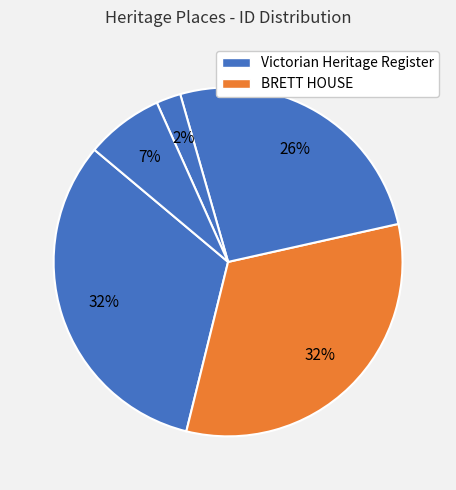

How many segments does this pie chart have?

5